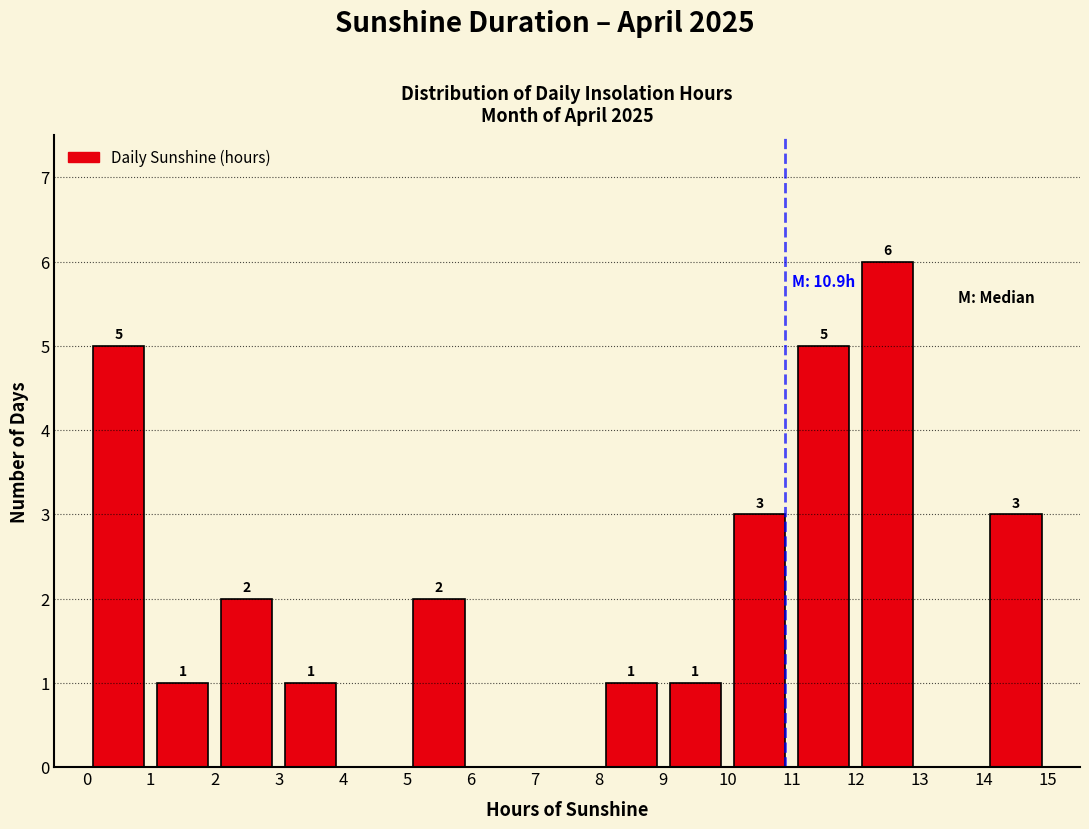

Over which range of the x-axis is the bar tallest?

12 to 13